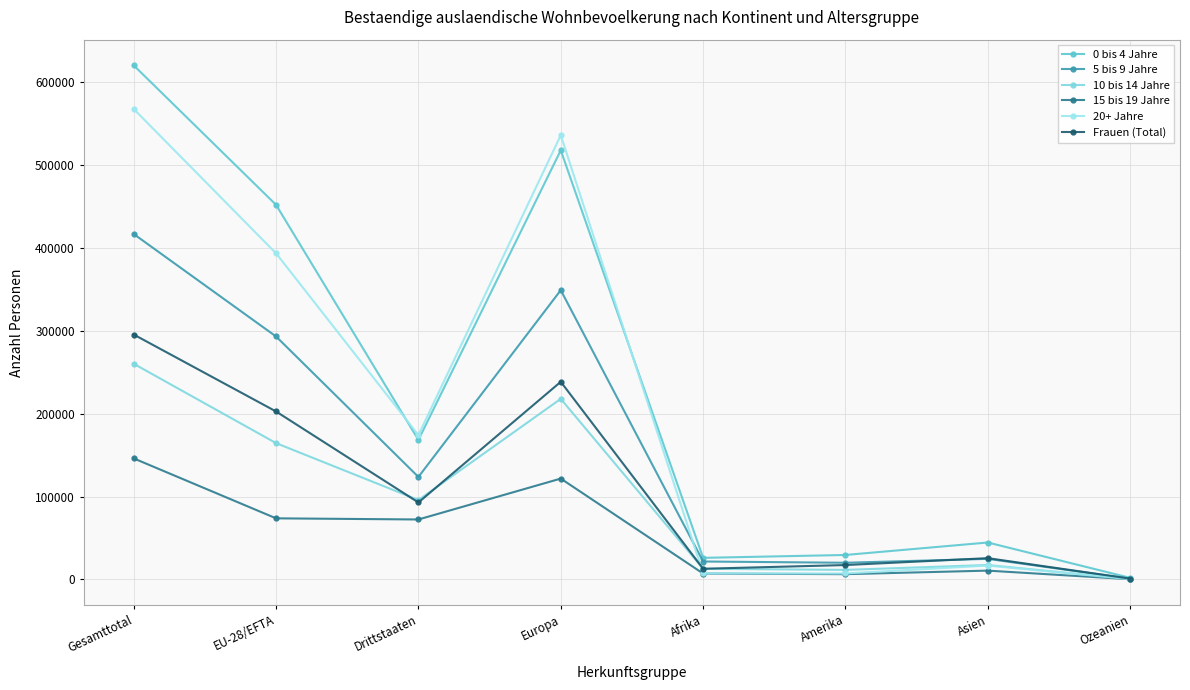

What is the value of the 5 bis 9 Jahre point at the 8th from the left?

844